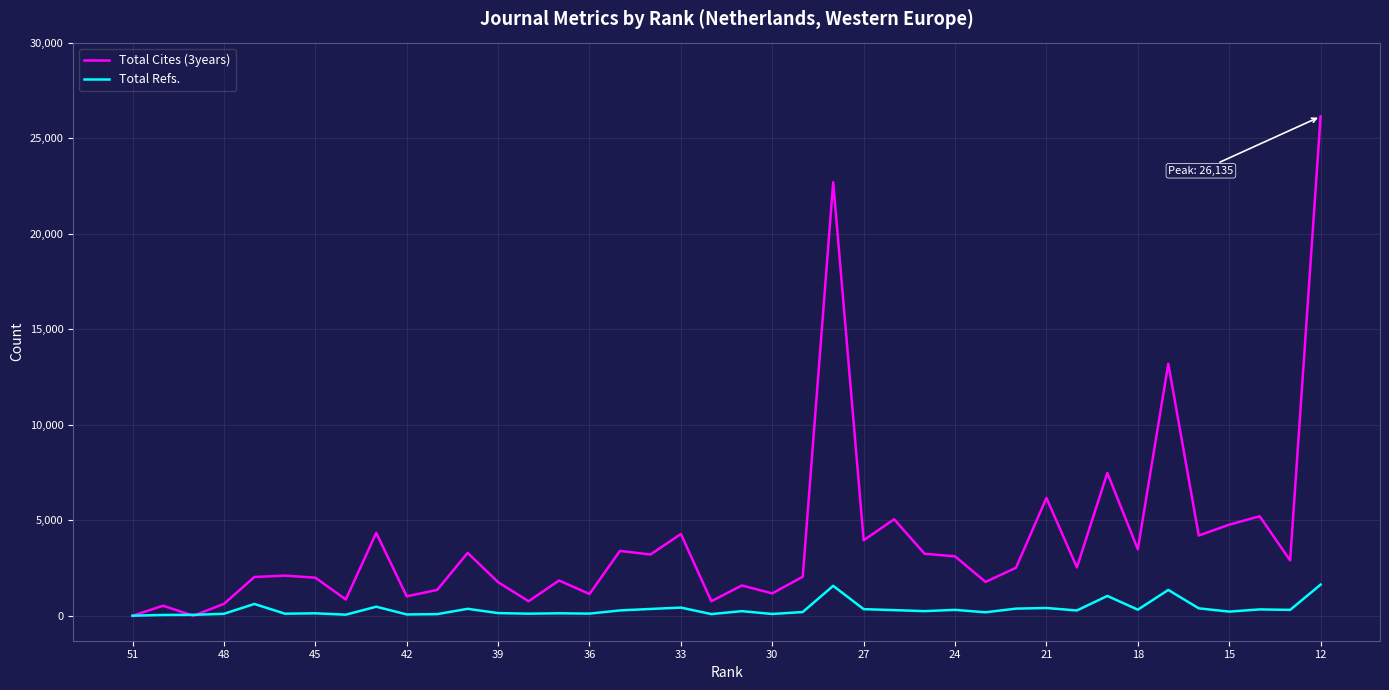

Rank the series by their maximum value, from lowest to highest.

Total Refs., Total Cites (3years)